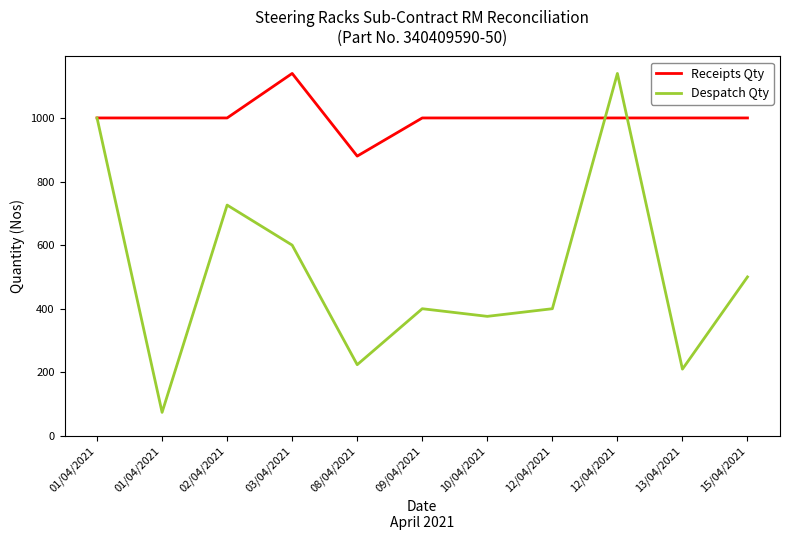

Does the chart display data point markers on the line(s)?

No